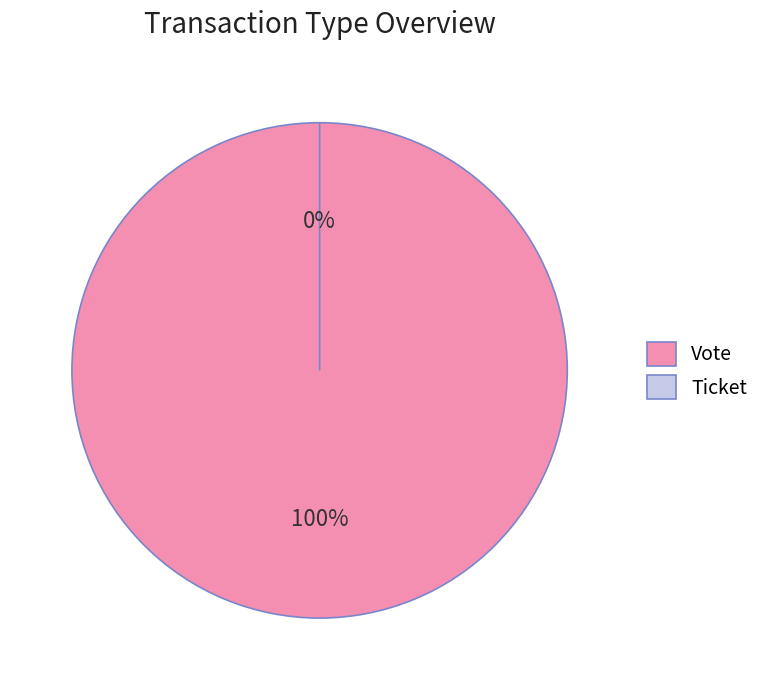

What percentage is the Vote slice, to the nearest percent?

100%